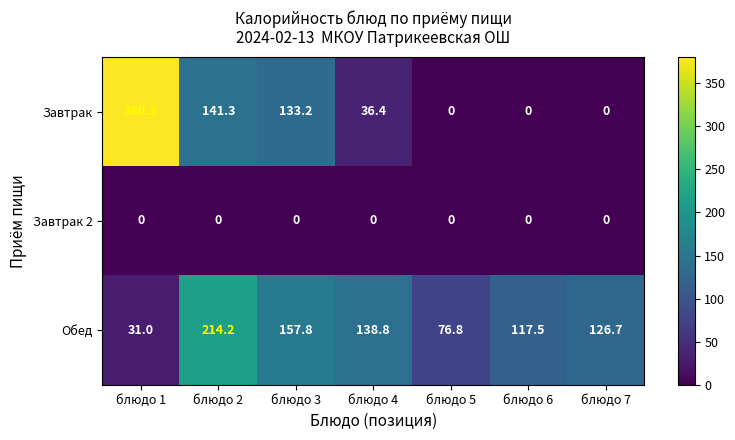

At which category is the sum across all series the highest?

блюдо 1